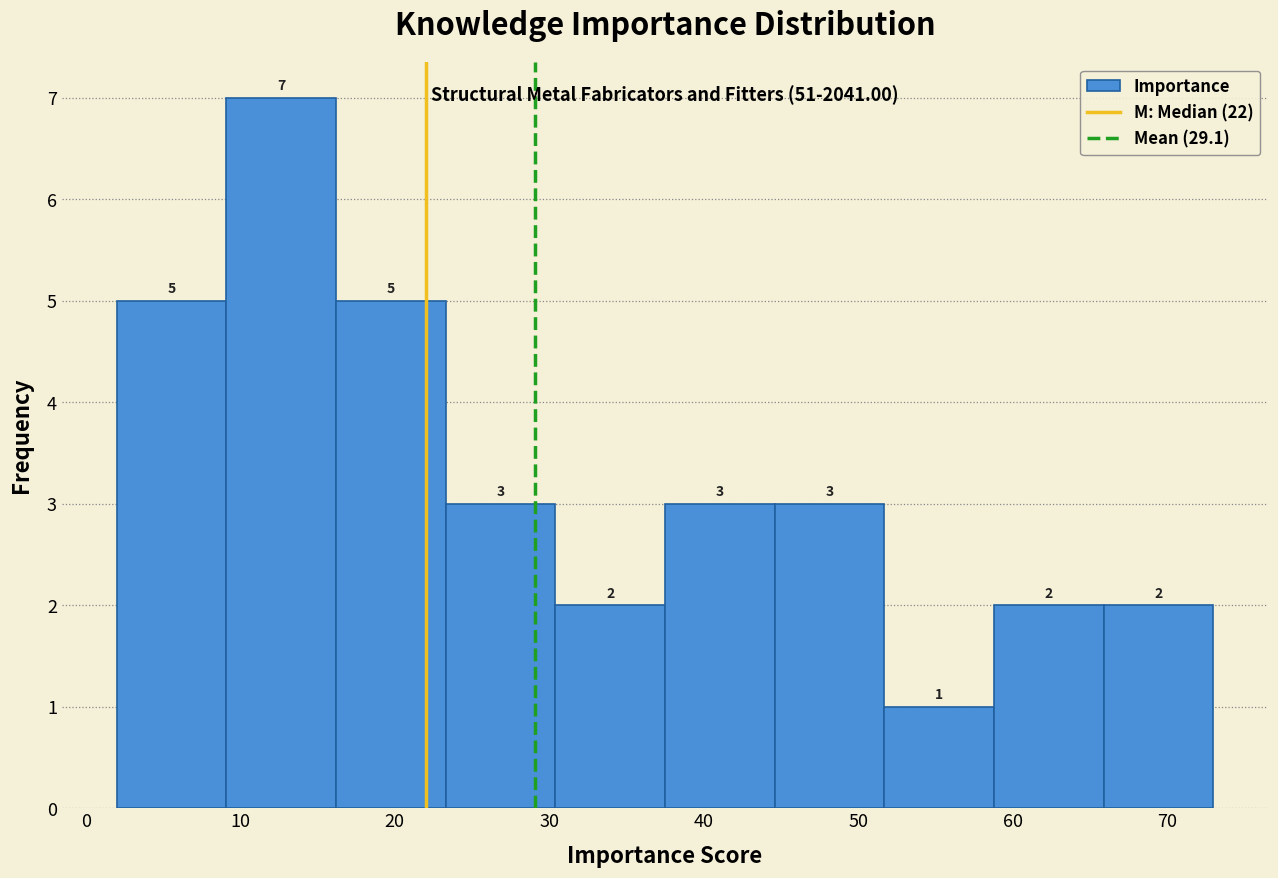

Over which range of the x-axis is the bar tallest?

9.1 to 16.2